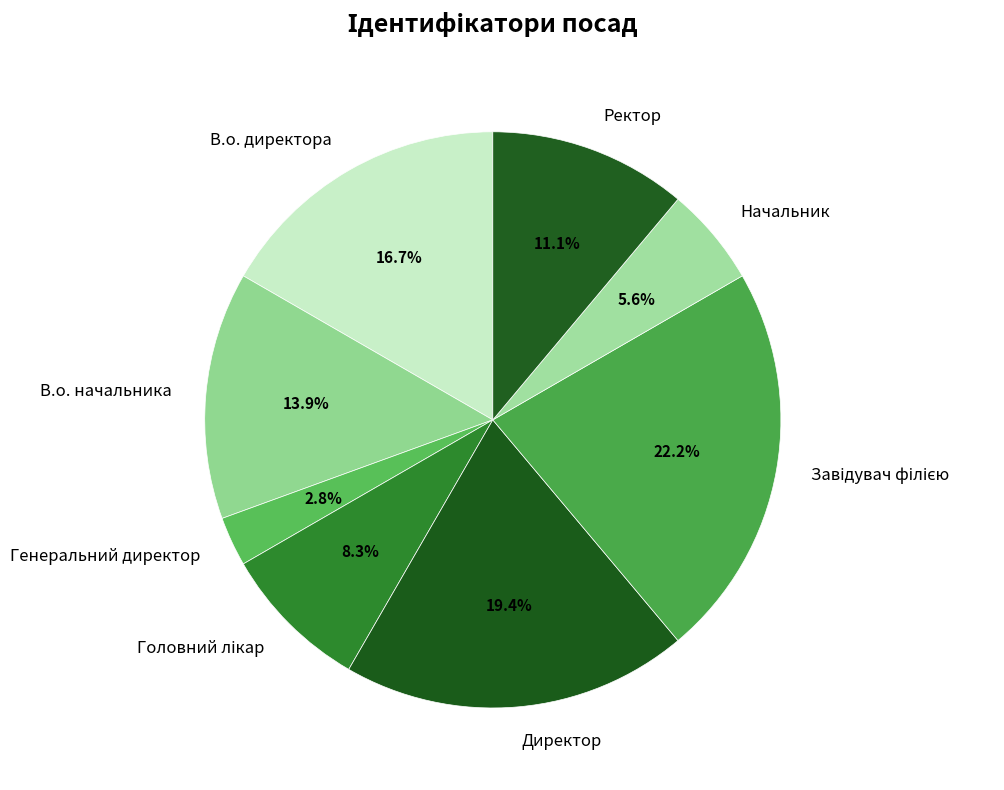

Which has a higher value, В.о. начальника or В.о. директора?

В.о. директора